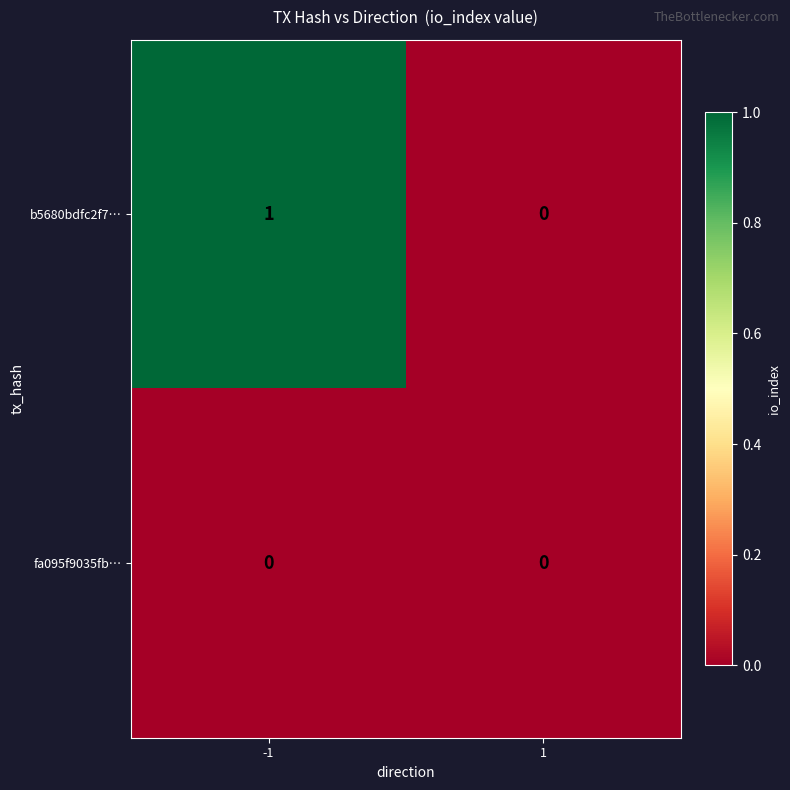

Which series has the largest total across all categories?

b5680bdfc2f7…